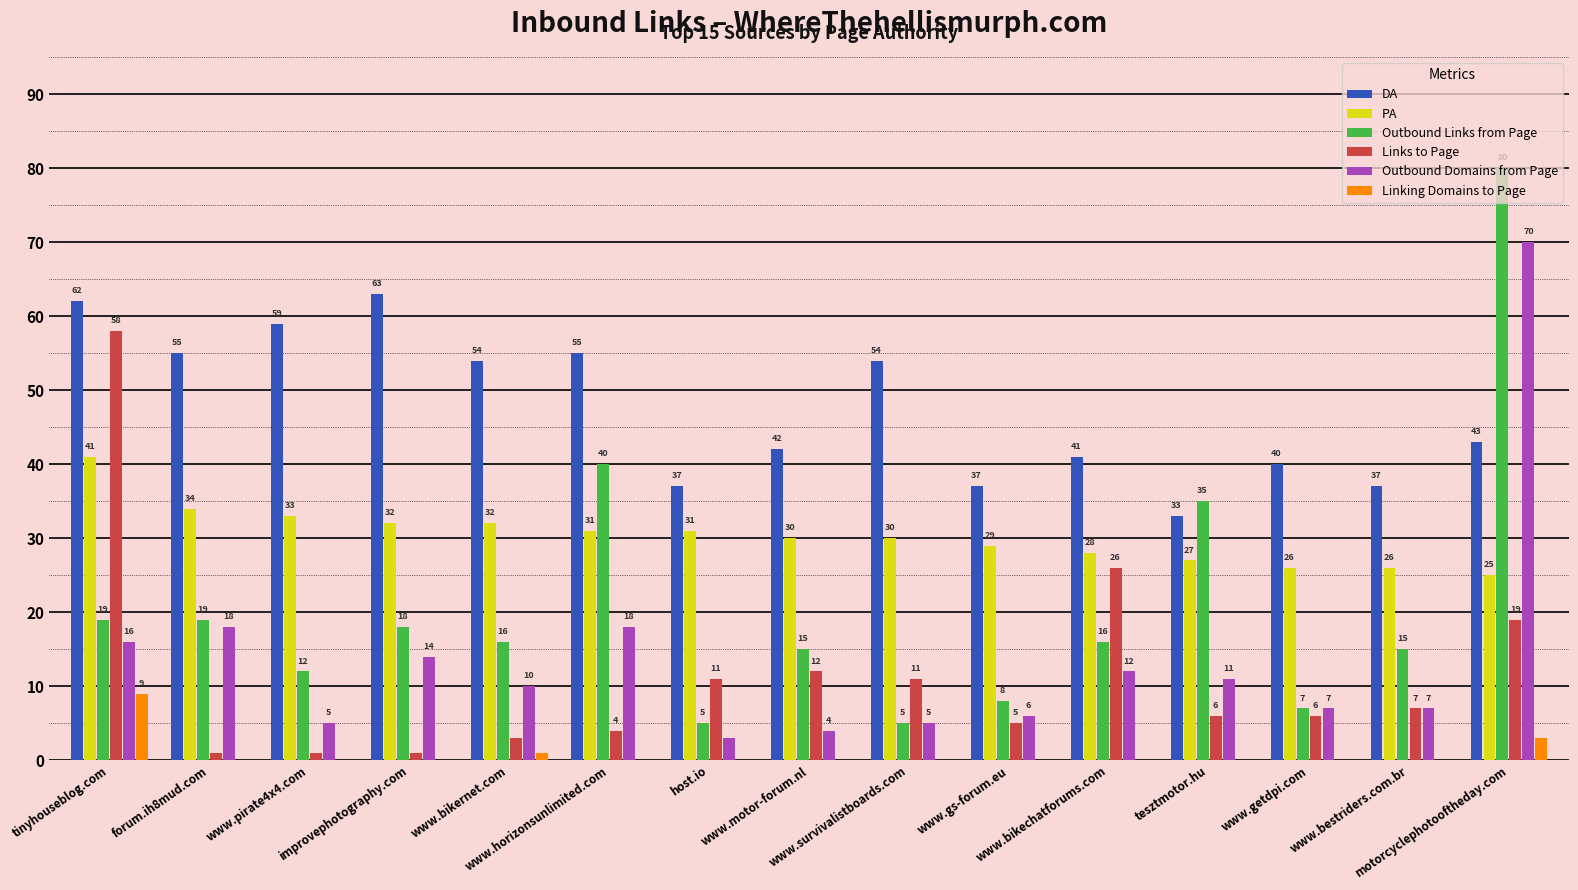

What is the sum of all Outbound Links from Page values?

310